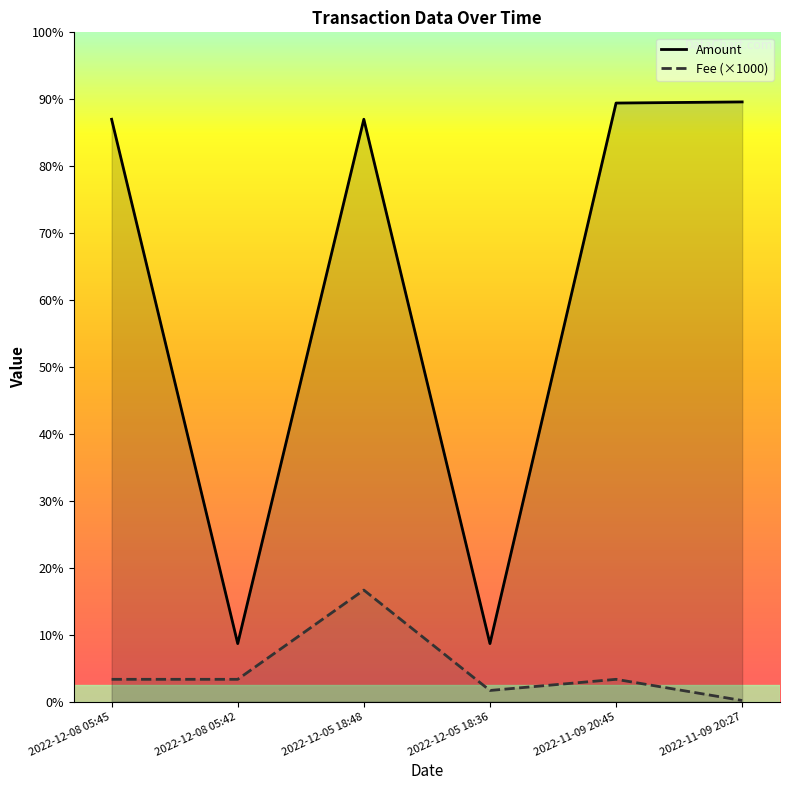

True or false: Amount and Fee (×1000) intersect in this chart.

False